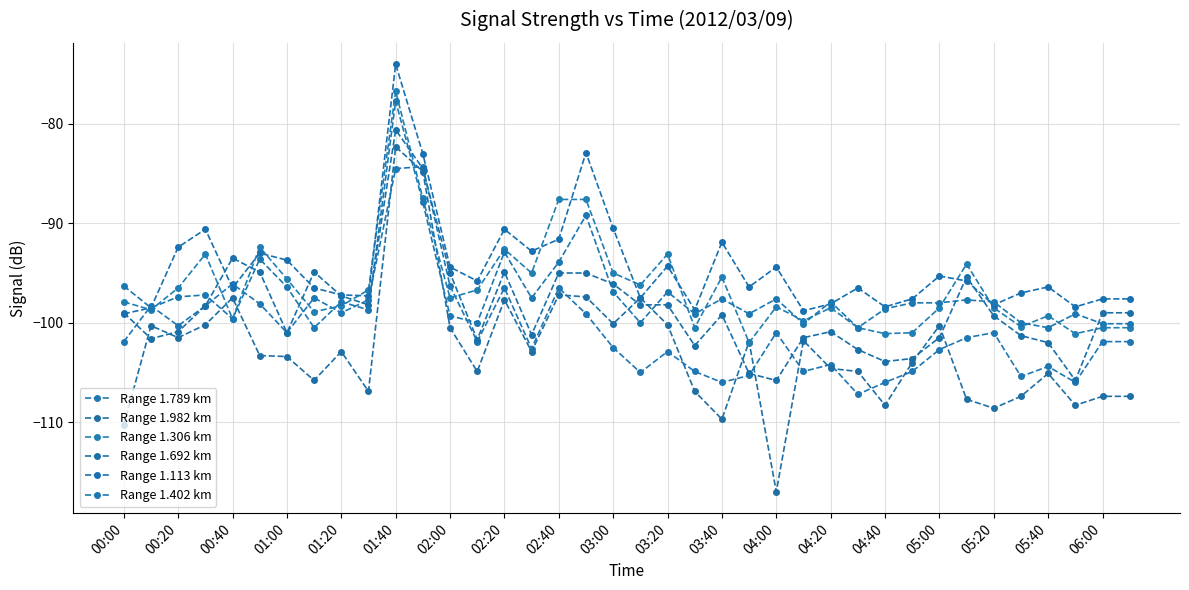

Count the number of data series in this chart.

6